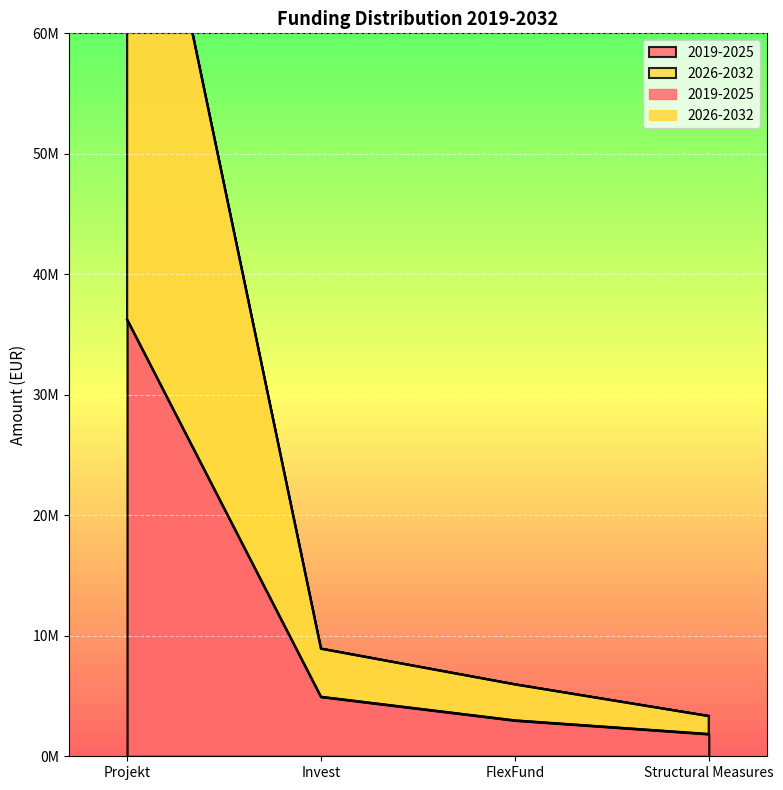

What is the difference between the maximum and minimum values in the 2019-2025 series?

34400000